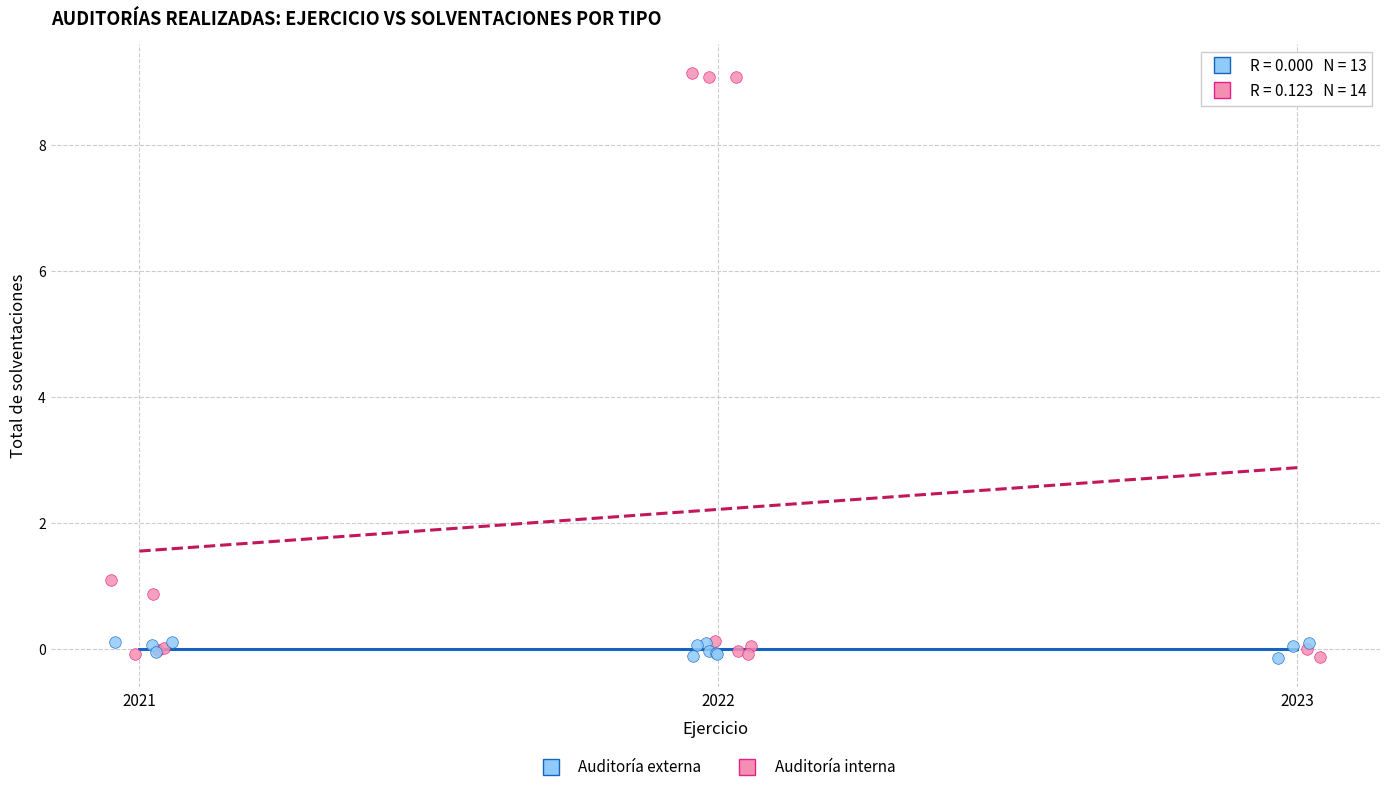

Which series reaches the maximum Y coordinate?

Auditoría interna